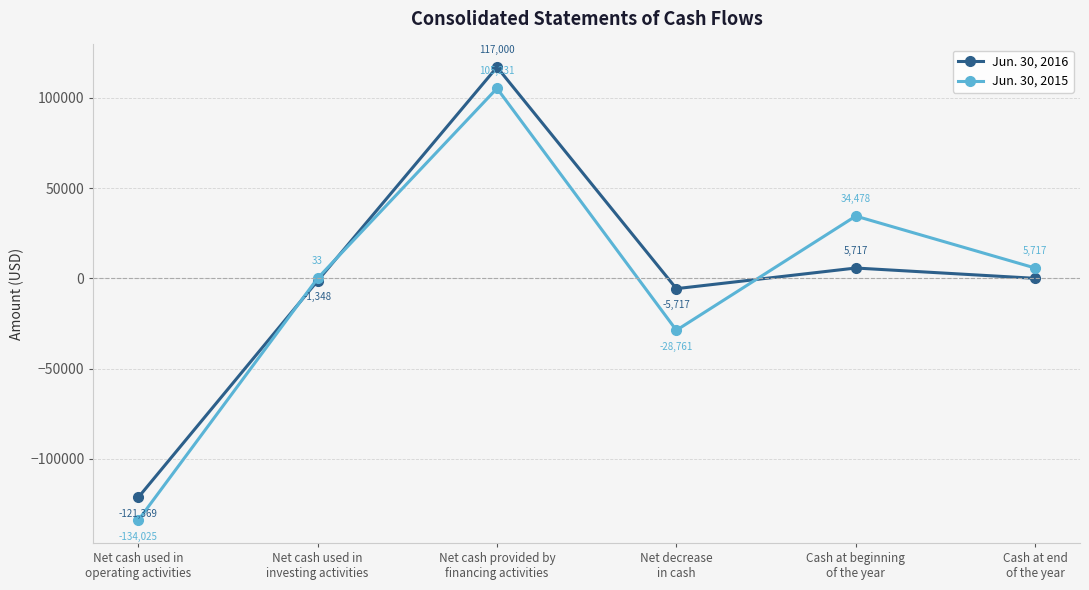

True or false: Jun. 30, 2016 has more than 2 points higher than both neighbors.

False